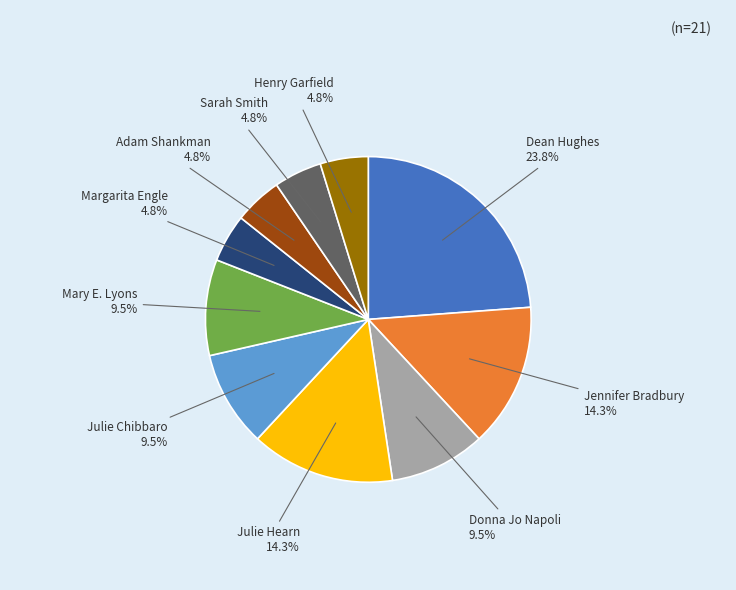

To the nearest percent, what portion does Jennifer Bradbury represent?

14%